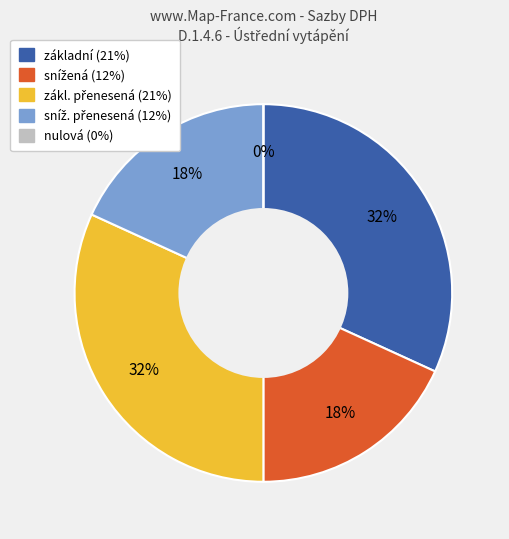

What is the change in value from snížená to nulová?

-0.1